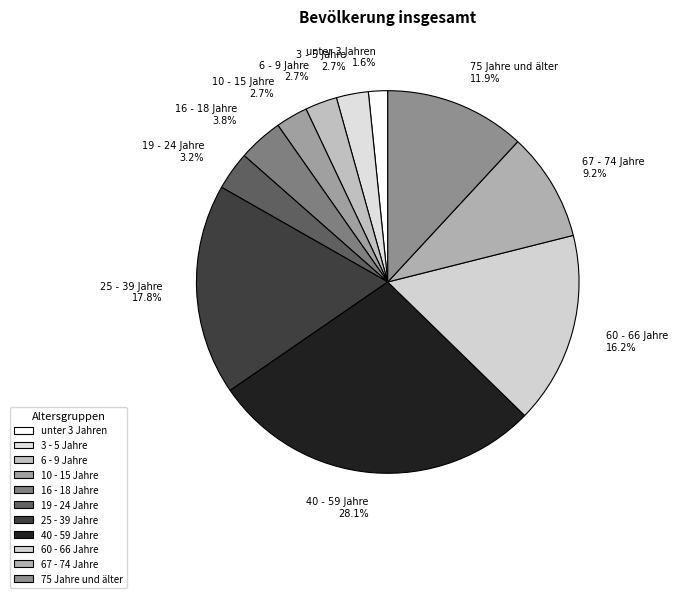

What is the largest slice in the pie chart?

40 - 59 Jahre